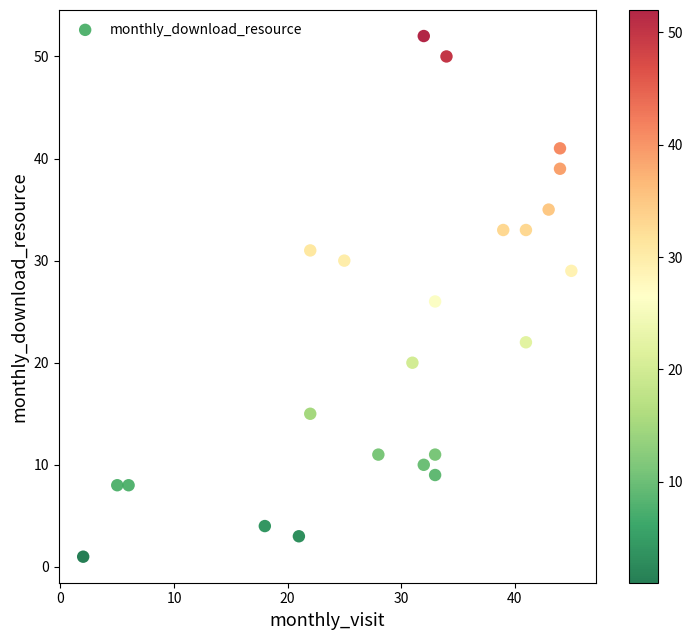

What is the range of X values (max minus min)?

43